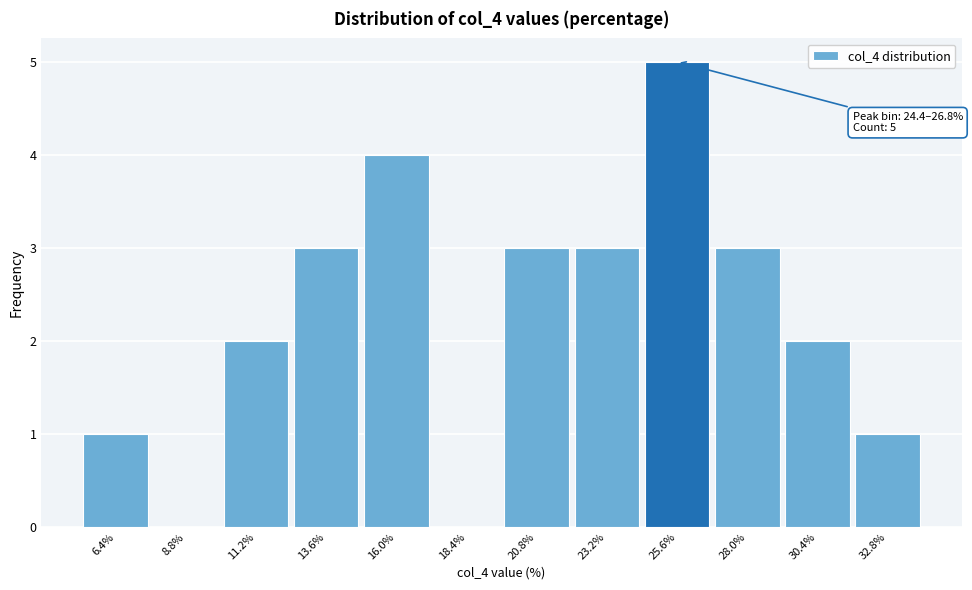

Which range on the x-axis has the tallest bar?

24.4 to 26.8